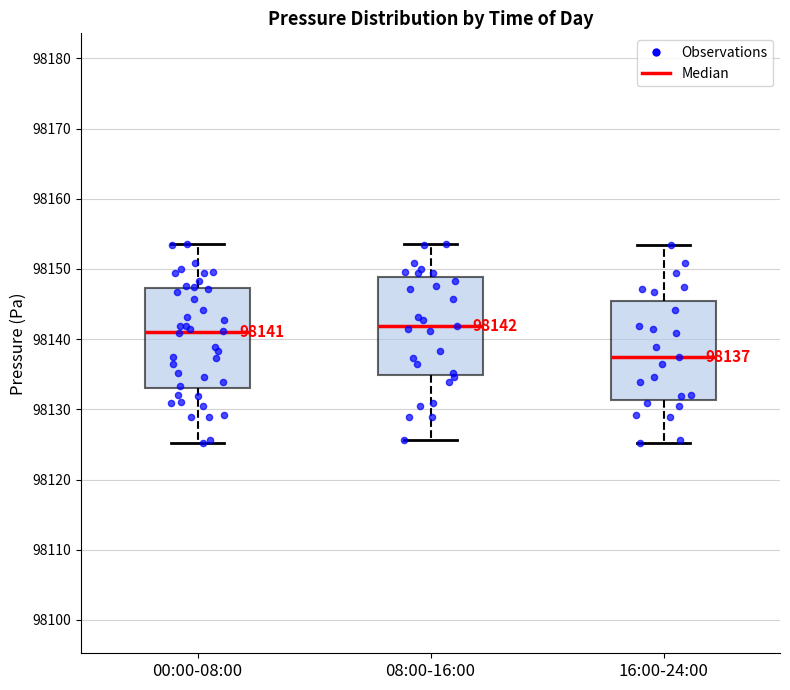

Which box's median line is the lowest?

16:00-24:00